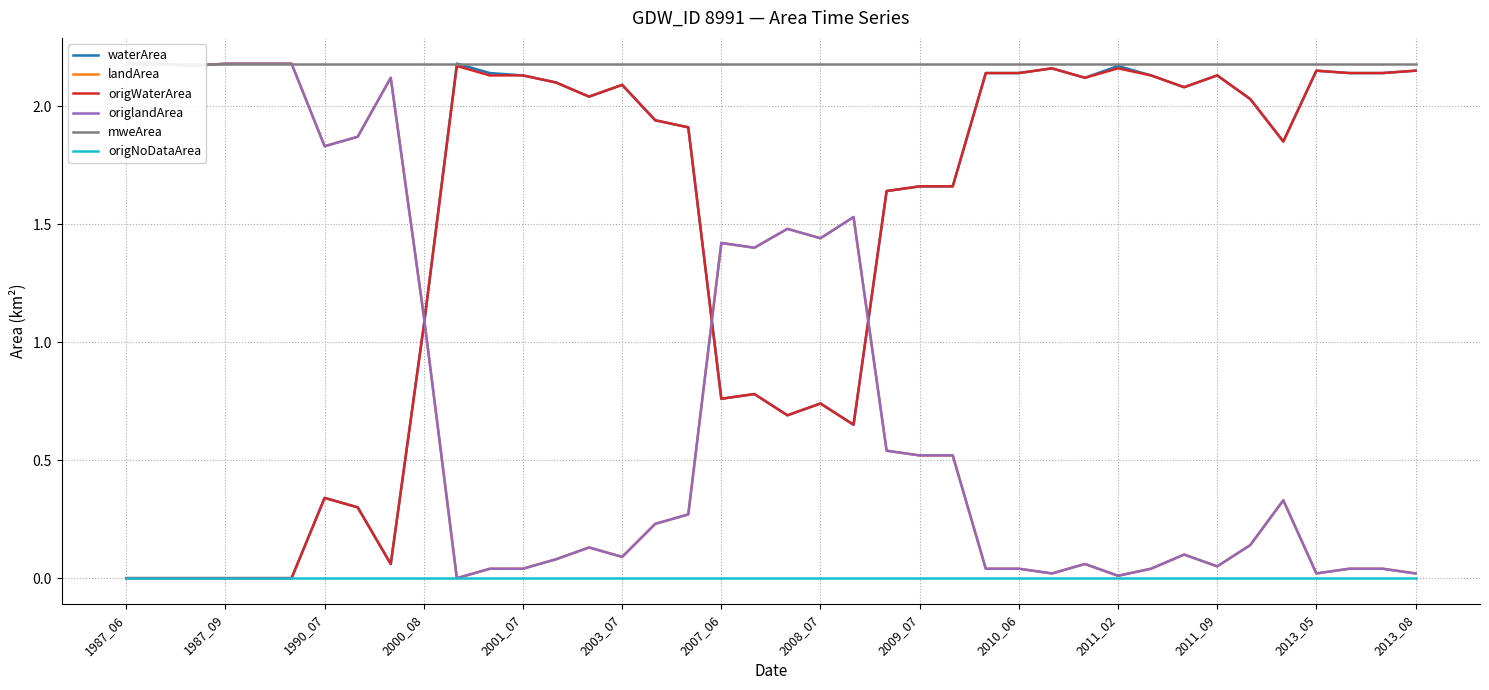

True or false: origNoDataArea has more than 1 points higher than both neighbors.

False